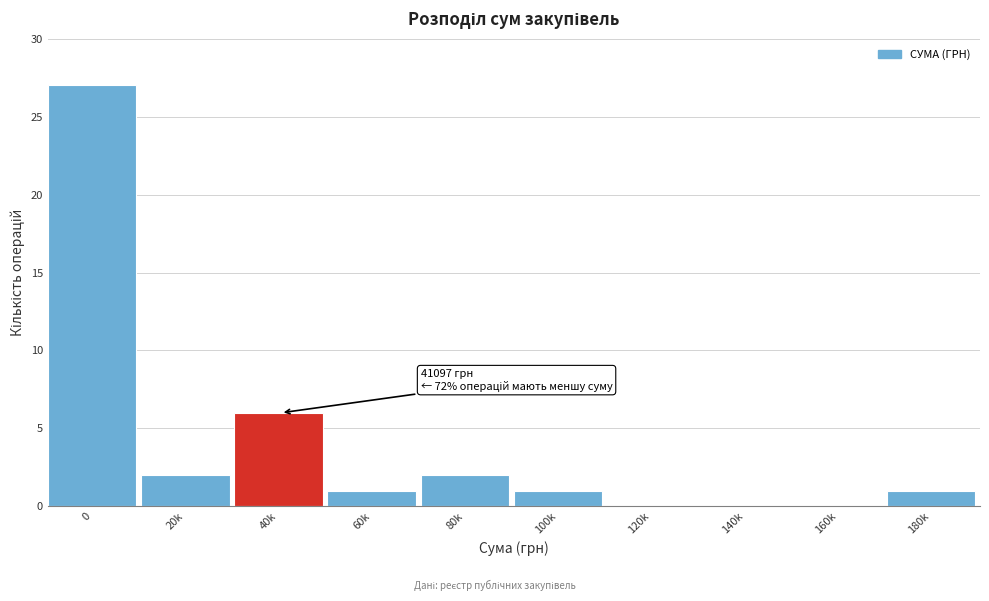

Reading left to right, what are all the values shown in this chart?

0=27	20k=2	40k=6	60k=1	80k=2	100k=1	120k=0	140k=0	160k=0	180k=1